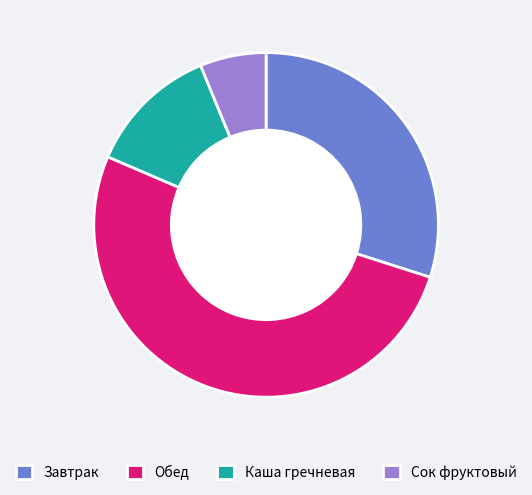

How many segments does this pie chart have?

4